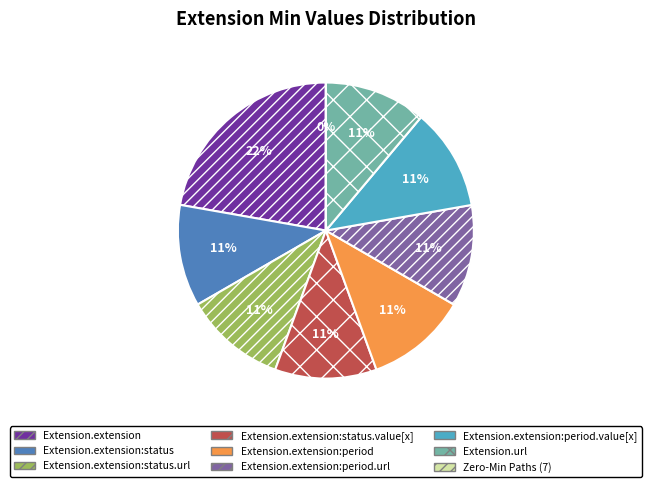

Combined, do Extension.extension:period.url and Extension.extension:status.value[x] account for over 50%?

No